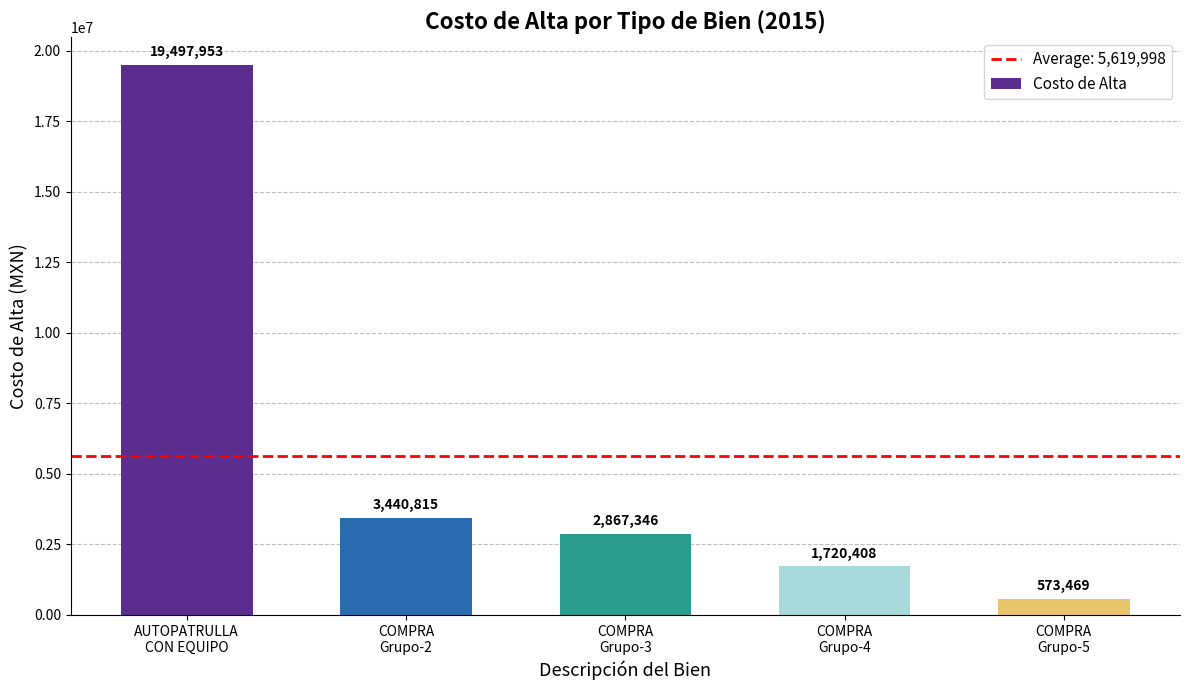

What is the ratio of the value at COMPRA
Grupo-3 to the value at COMPRA
Grupo-2?

0.8